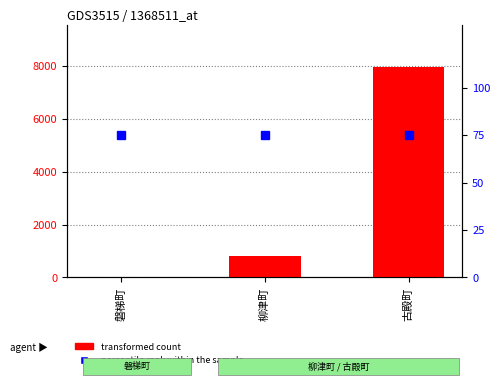

What value does the percentile rank within the sample series have at 古殿町?

75